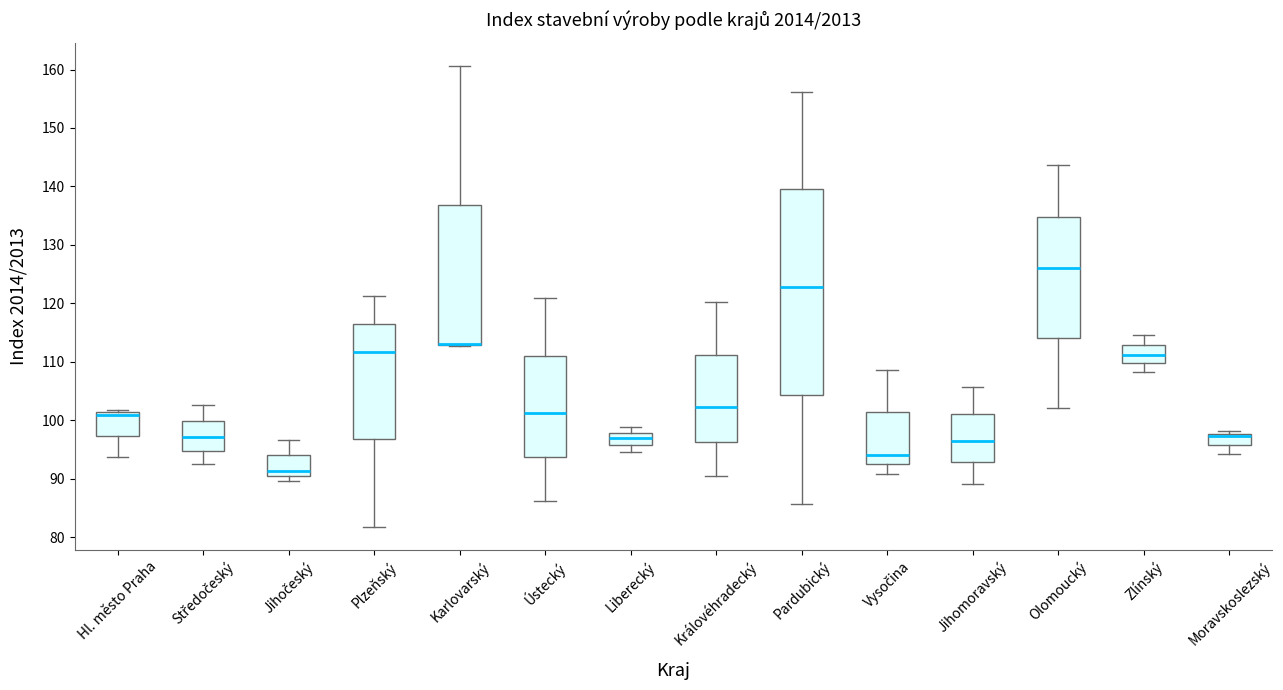

Where is the upper edge of the box for Jihomoravský on the y-axis? The values are not printed on the chart, so give them approximately, as read against the axis.

101